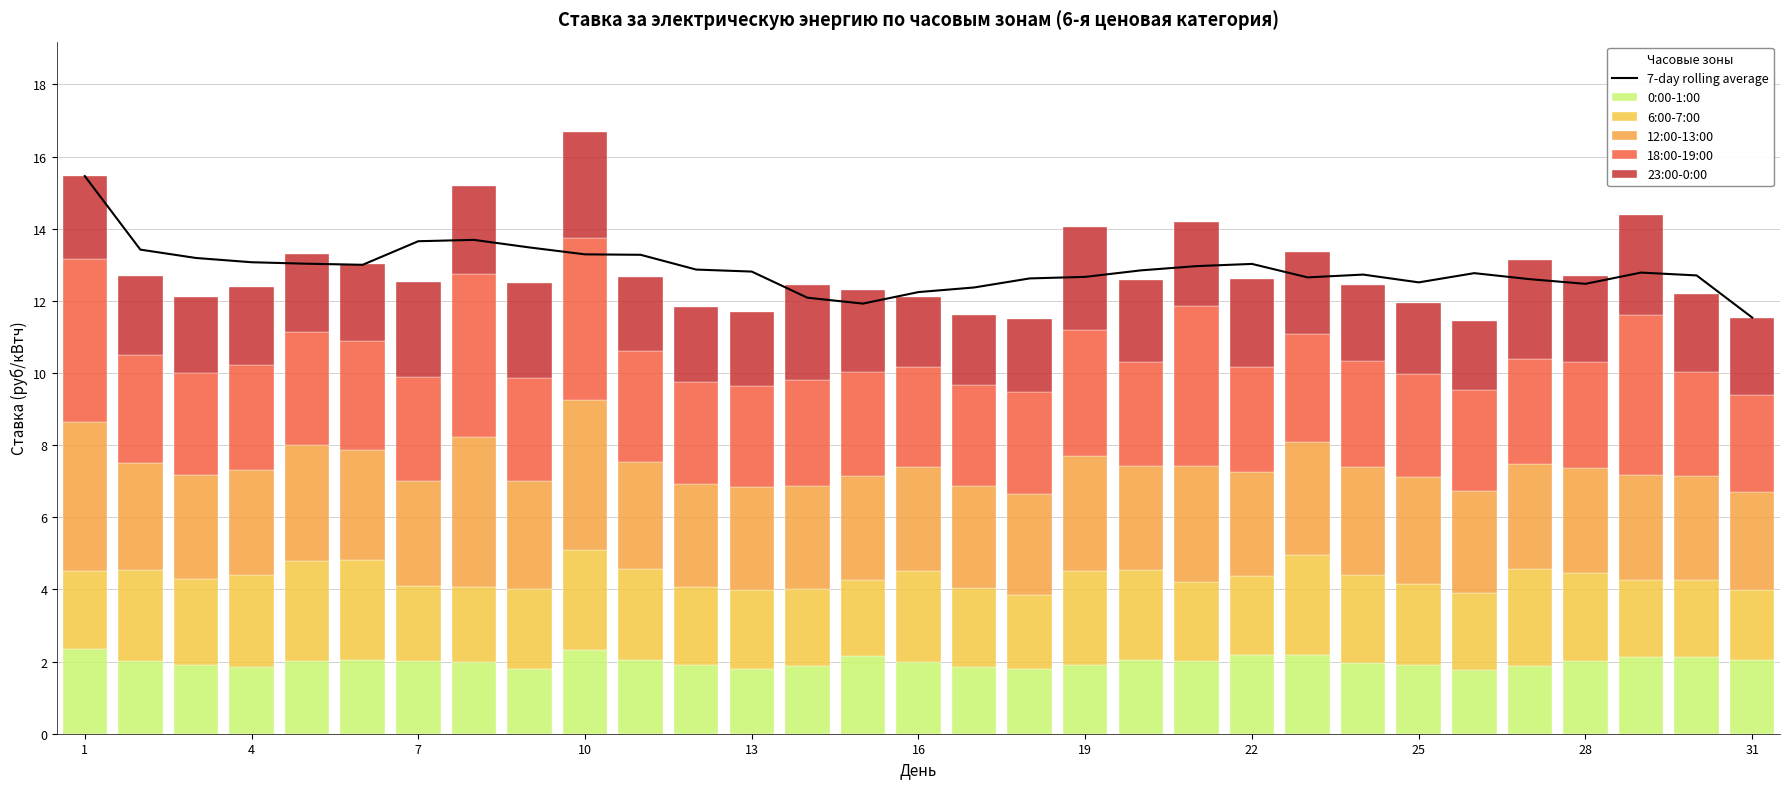

What is the sum of the 23:00-0:00 values at 24 and 23?

4.1